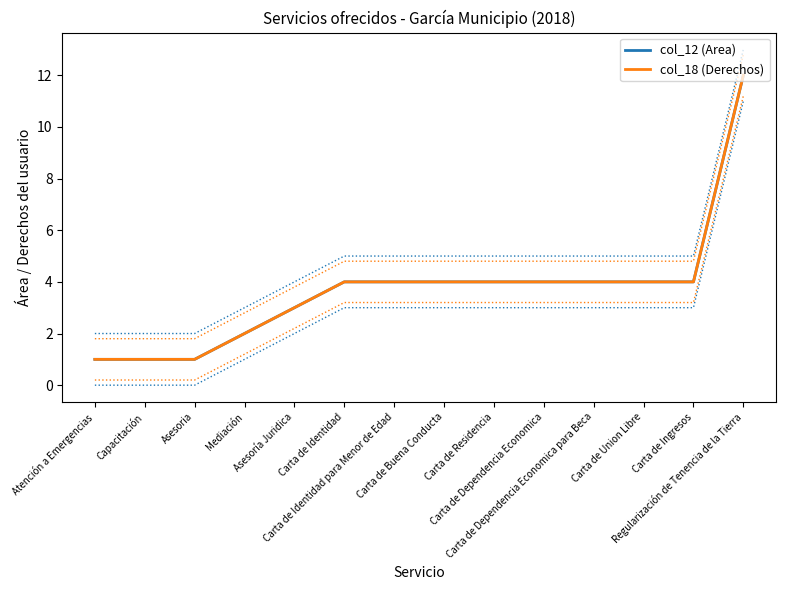

How many data points in col_12 (Area) are less than 4?

5